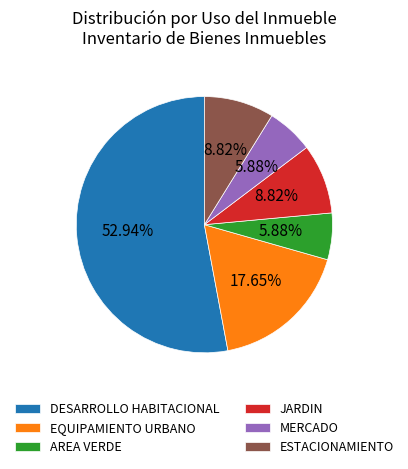

Is AREA VERDE the majority of the pie?

No